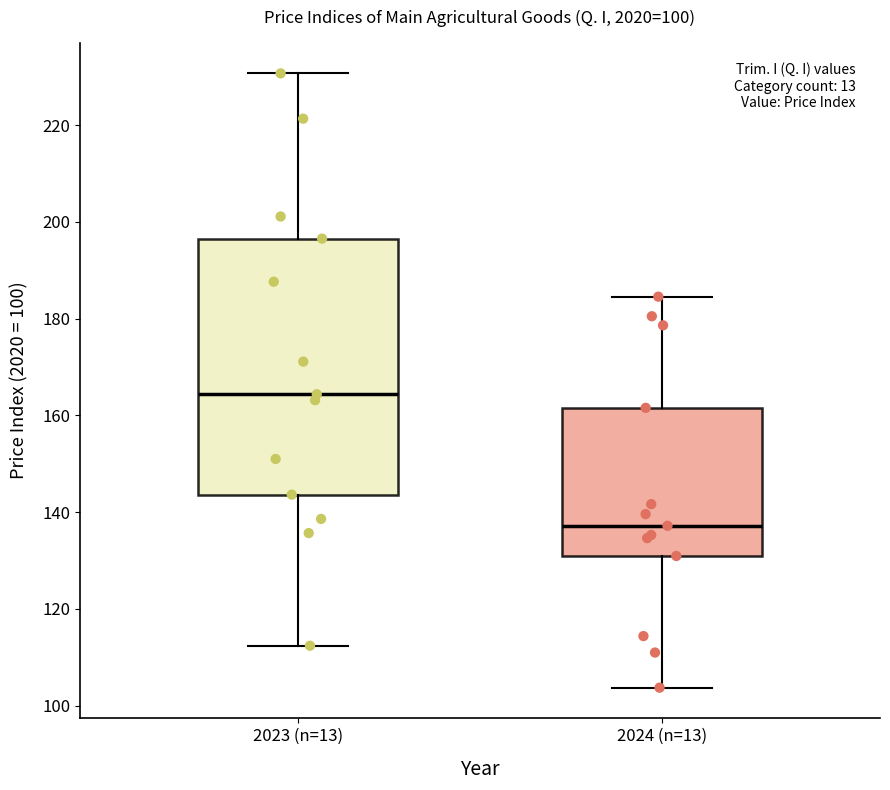

Which box is the tallest, from its lower edge to its upper edge?

2023 (n=13)